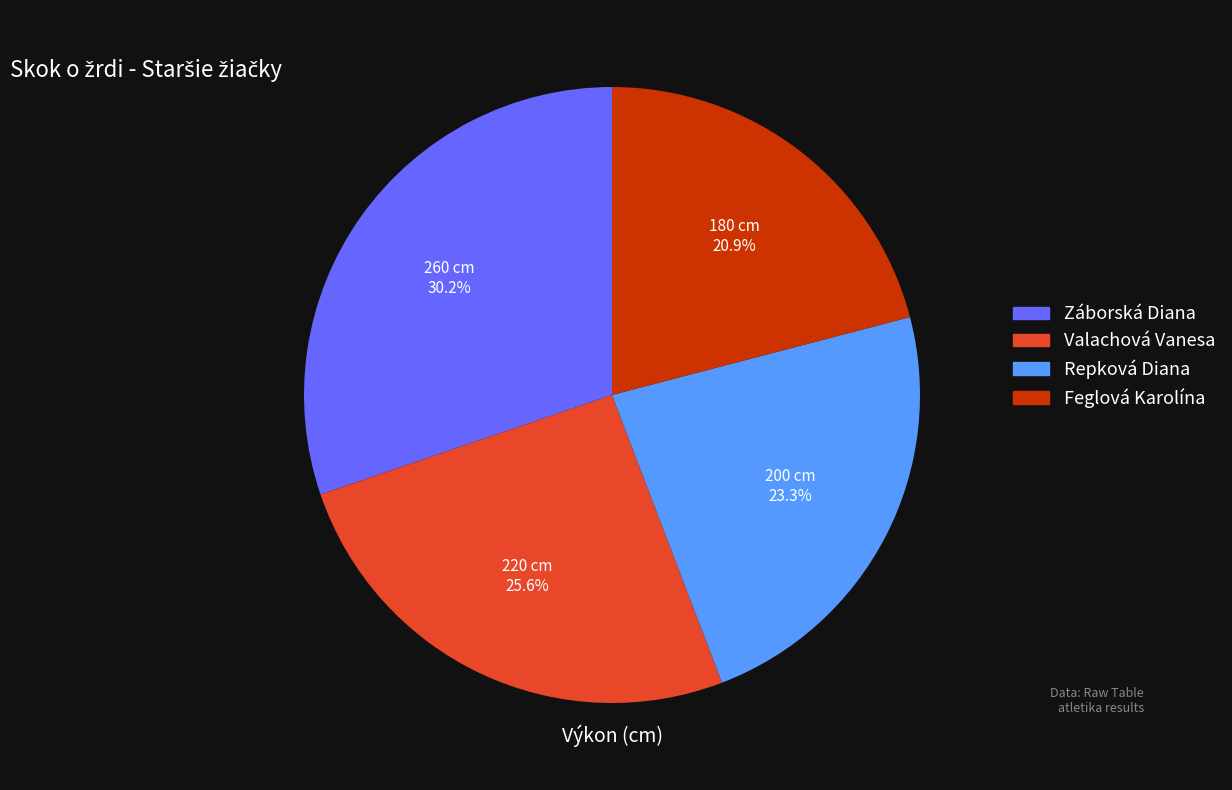

How many segments does this pie chart have?

4